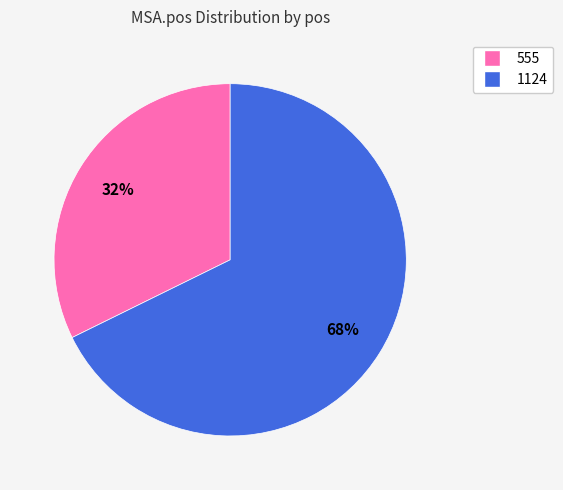

Is the sum of 1124 and 555 greater than half?

Yes